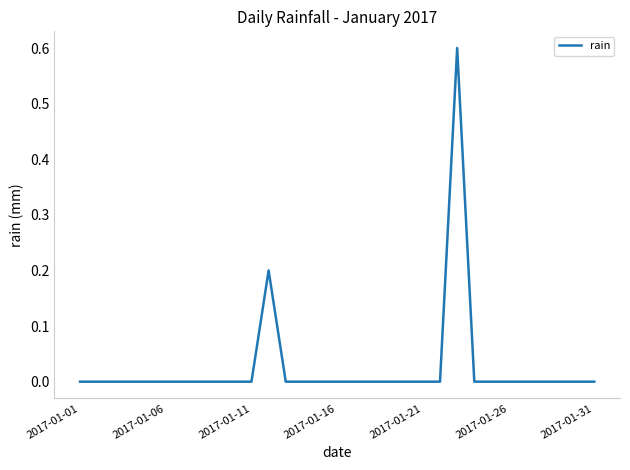

How many series are shown in this chart?

1